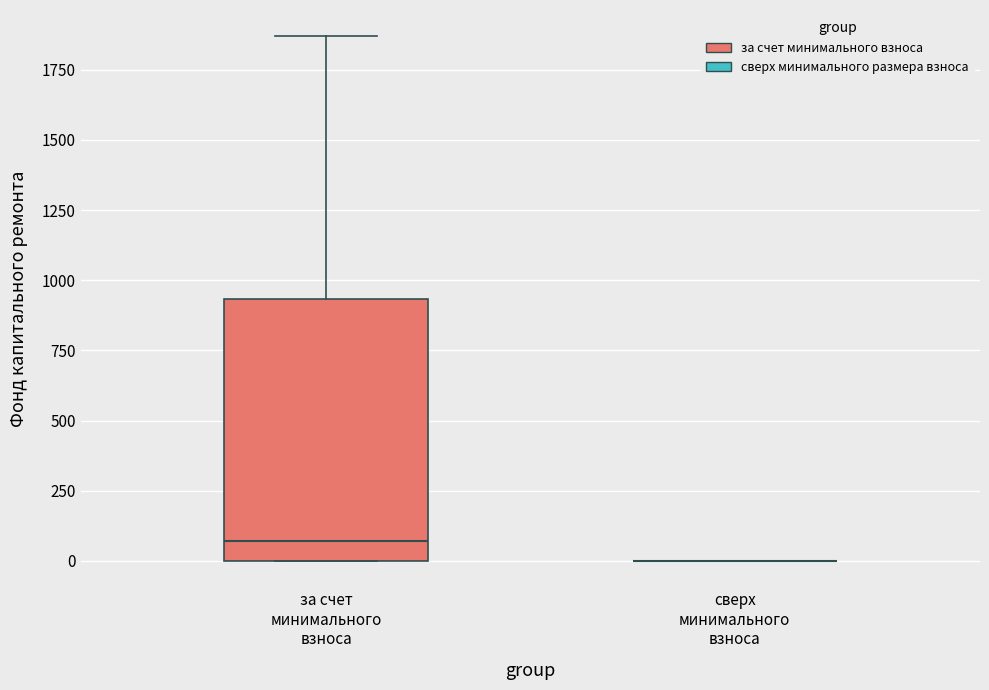

Reading left to right, transcribe this box plot: for each box, give where its median line is, the range the box spans, and where its two whiskers end, as read against the y-axis. The values are not printed on the chart, so give them approximately, as read against the axis.

за счет минимального взноса: median 50, box 0 to 950, whiskers 0 to 1850
сверх минимального взноса: box collapsed to a line at 0, whiskers 0 to 0